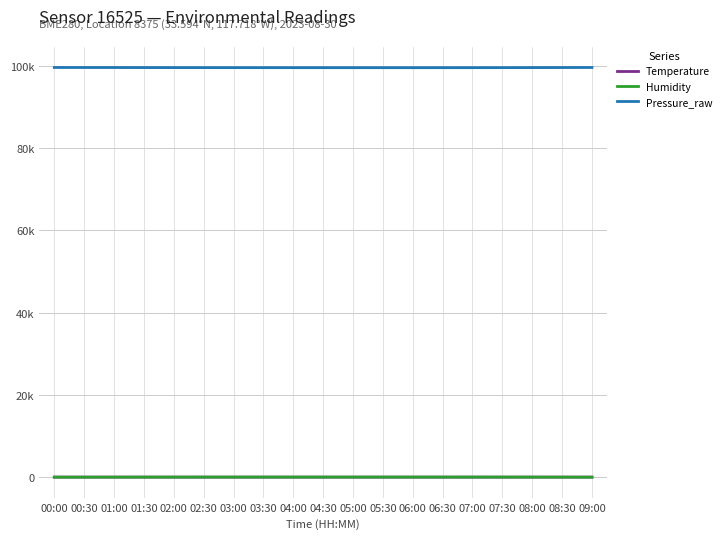

What are all the series names shown in the legend?

Temperature, Humidity, Pressure_raw